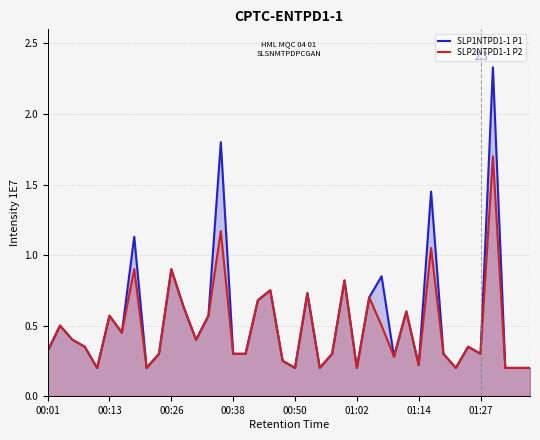

True or false: SLP2NTPD1-1 P2 has a value of 0.2 at 37.

True